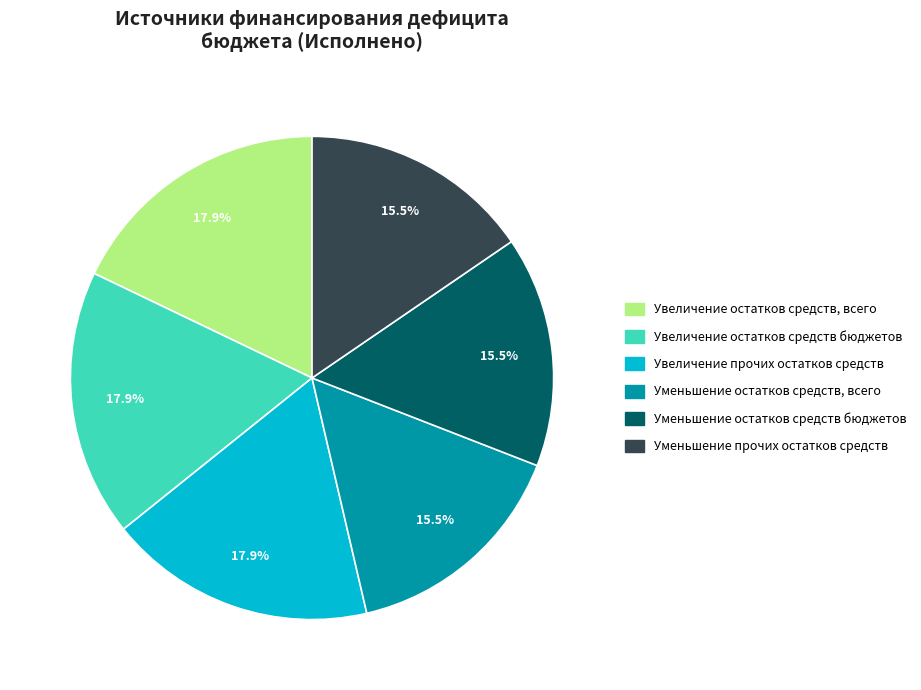

Does any single category account for the majority?

No